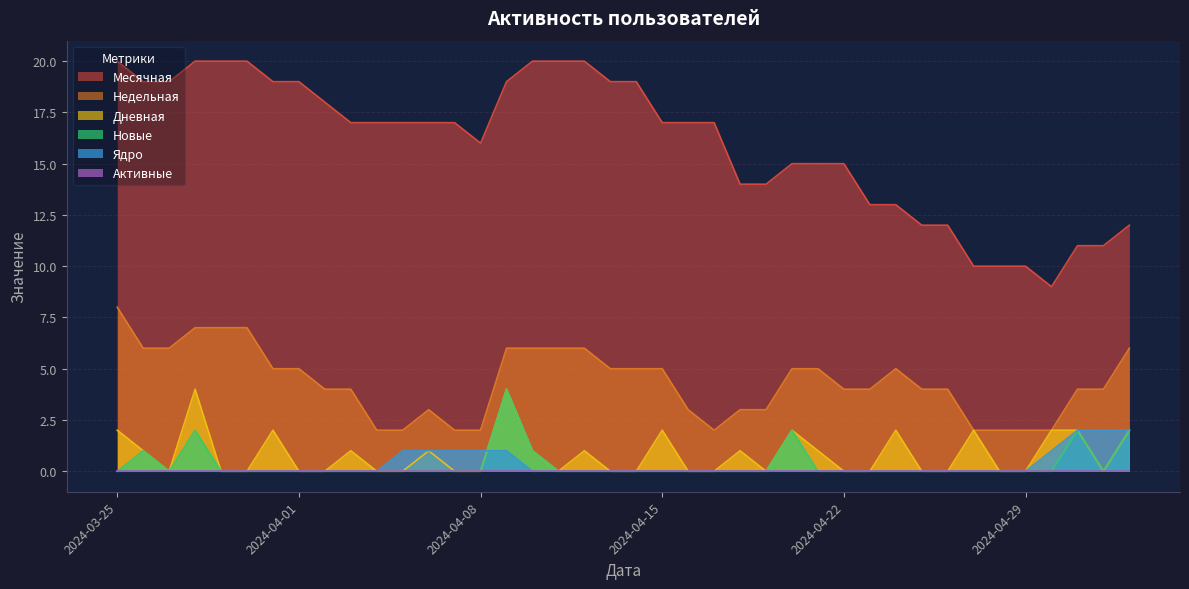

The value of Недельная at 2024-05-01 is 7. True or false?

False